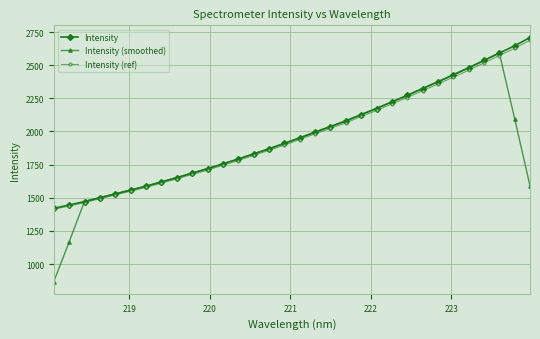

At how many categories does at least one series exceed 1312?

32